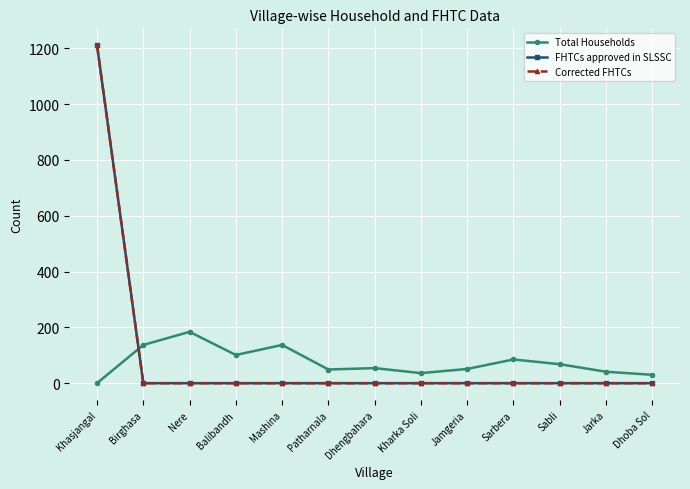

How many distinct data groups are displayed?

3